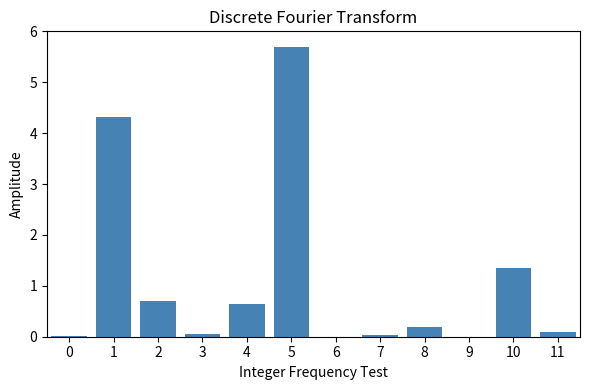

At which label is the value closest to 2?

10